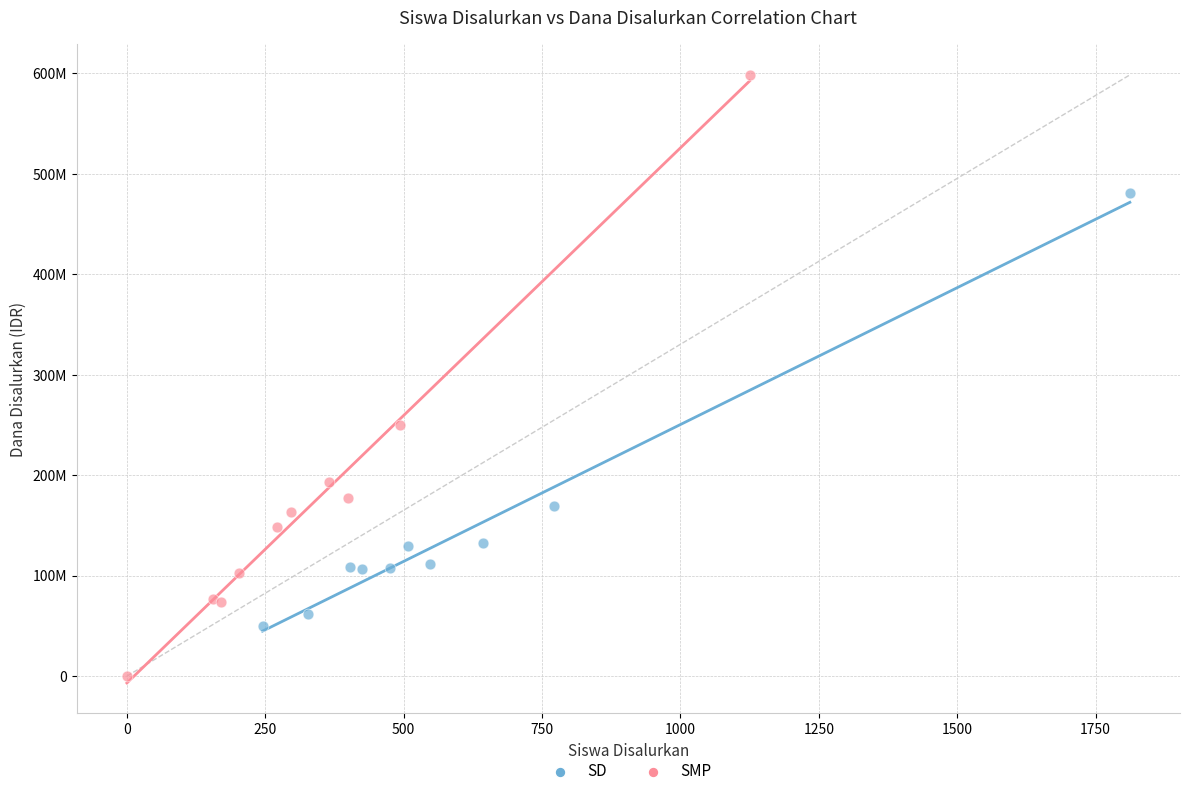

Which series has the largest Y range (max minus min)?

SMP